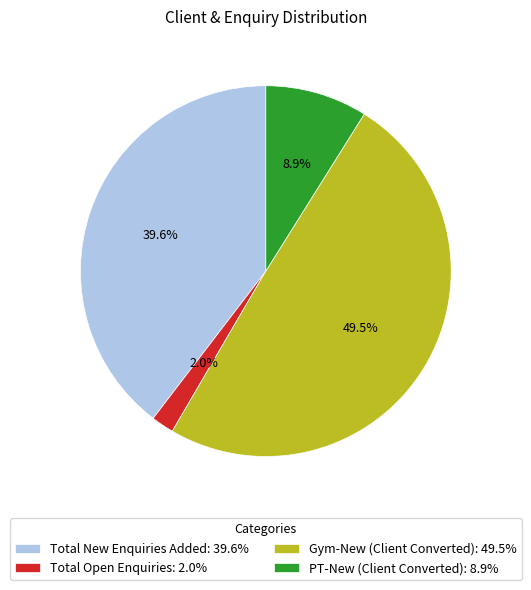

True or false: PT-New (Client Converted) accounts for 1% of the total.

False